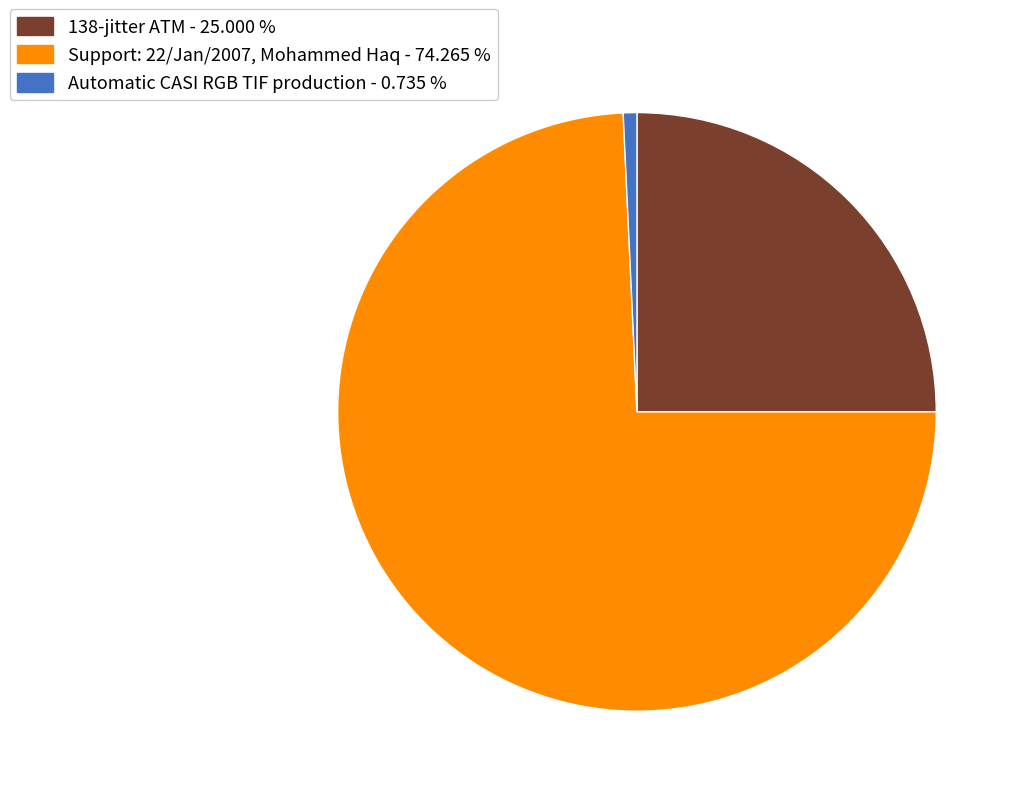

To the nearest percent, what is the combined percentage of Support: 22/Jan/2007, Mohammed Haq and 138-jitter ATM?

99%